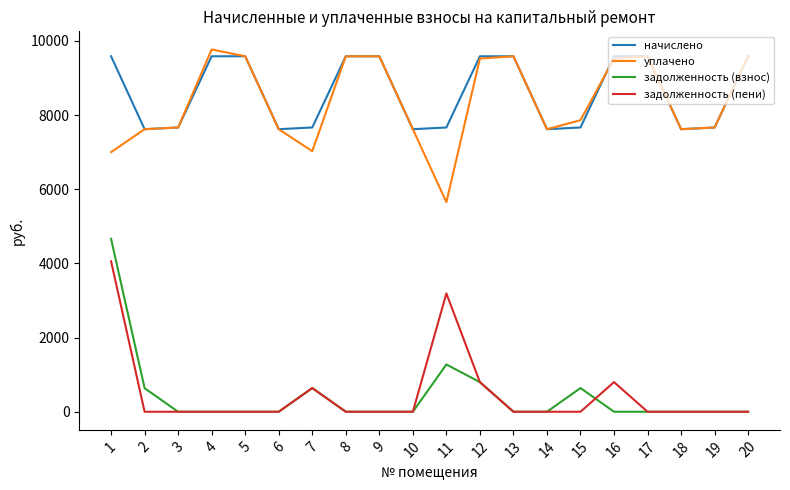

Is the value of уплачено at 7 greater than the value of задолженность (взнос) at 7?

Yes